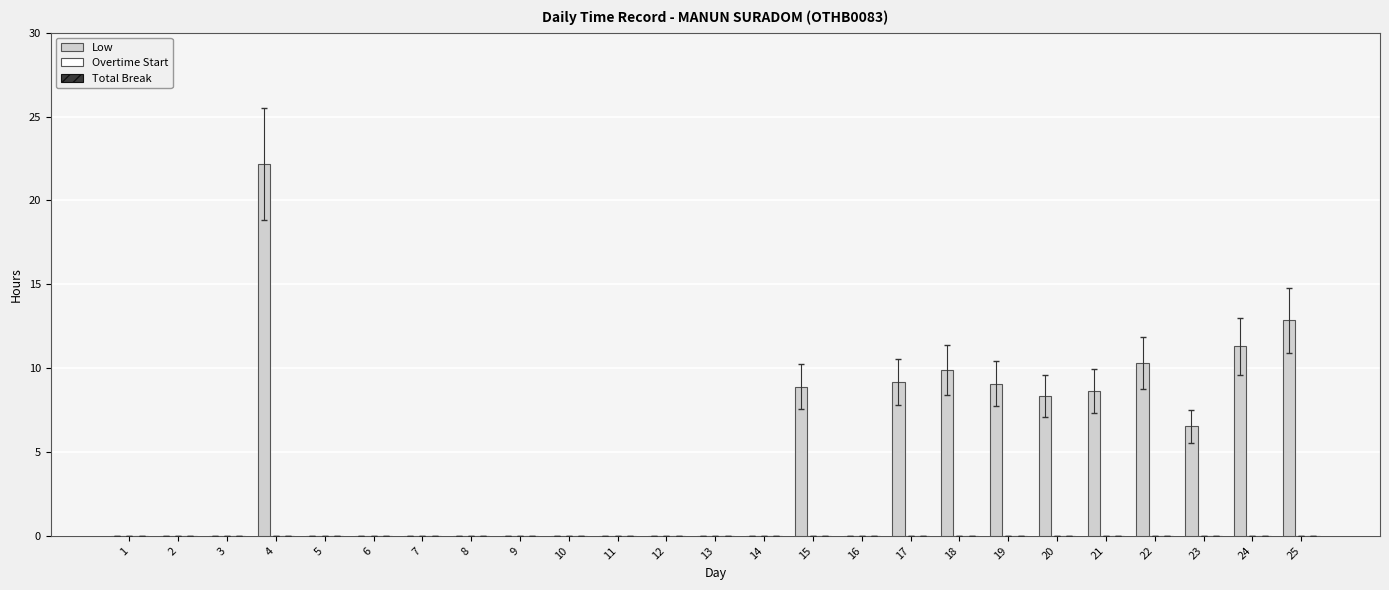

Between 11 and 20, which is larger?

20